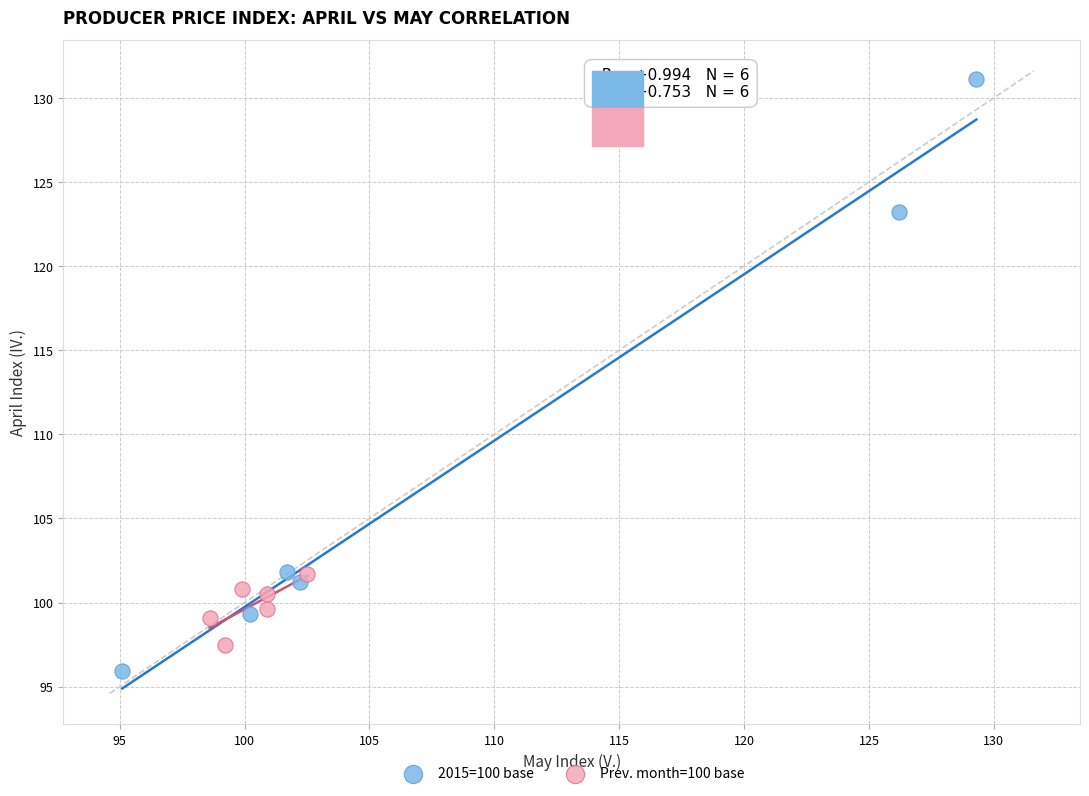

Which series contains the highest Y value?

2015=100 base